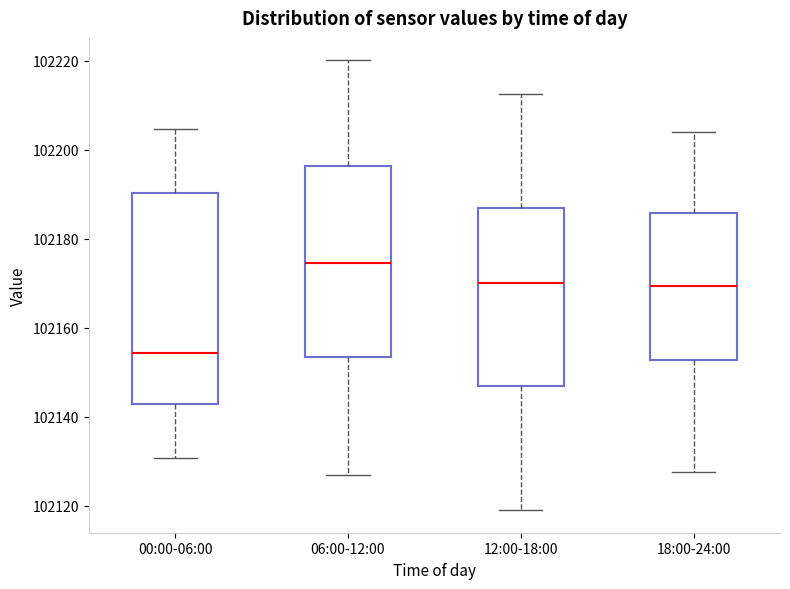

Which box's median line is the highest?

06:00-12:00